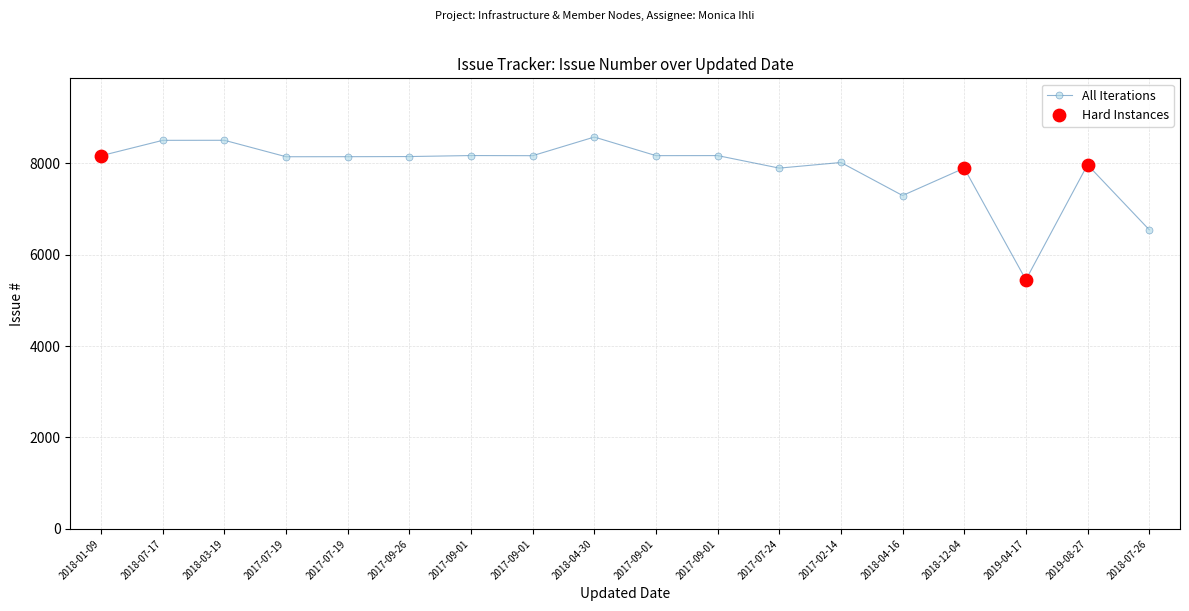

Does the chart have visible grid lines?

Yes